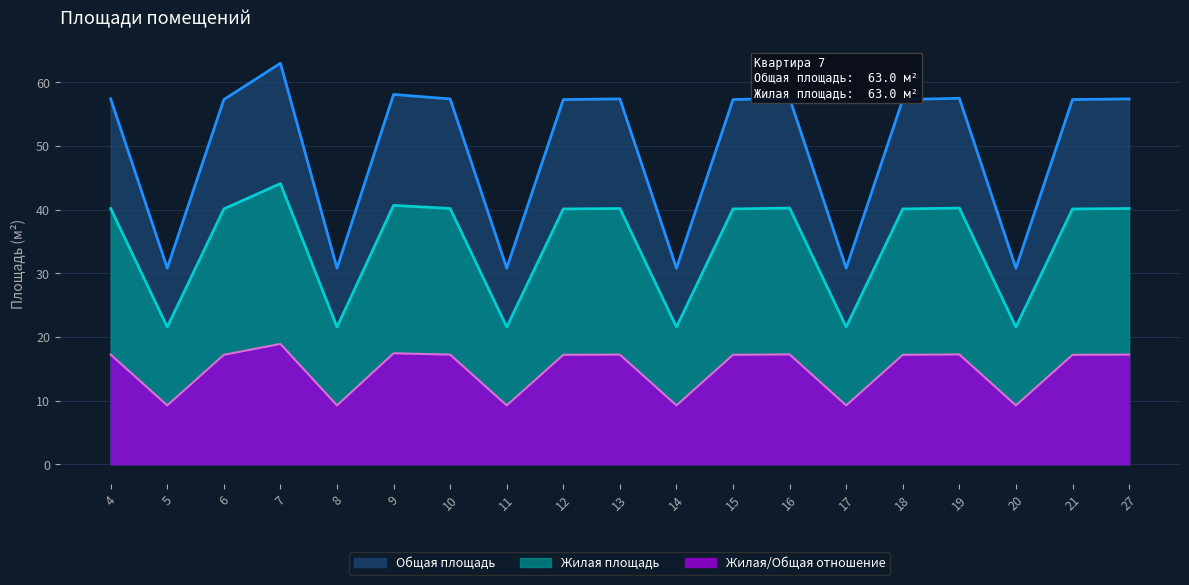

How many interior local valleys does the Общая площадь series have?

6